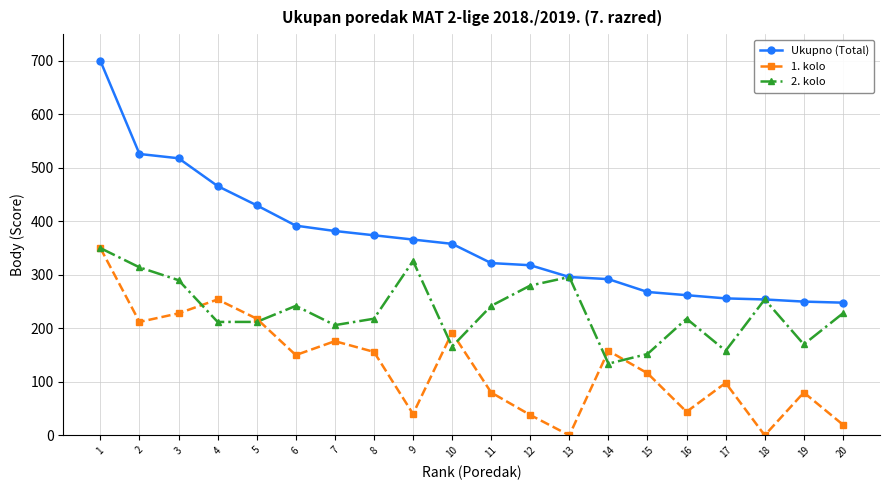

True or false: Ukupno (Total) has a value of 537 at 7.

False